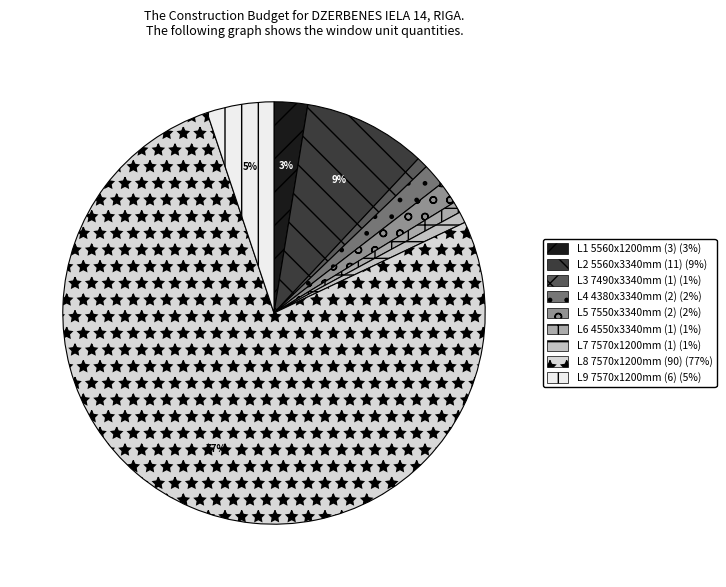

True or false: L6 4550x3340mm (1) accounts for 11% of the total.

False